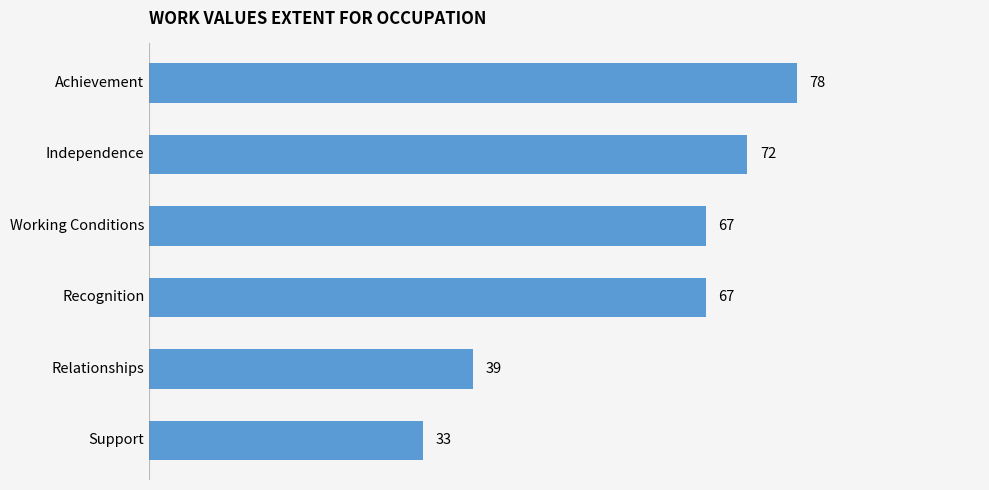

Approximately how many times larger is the value at Support compared to Achievement?

0.4